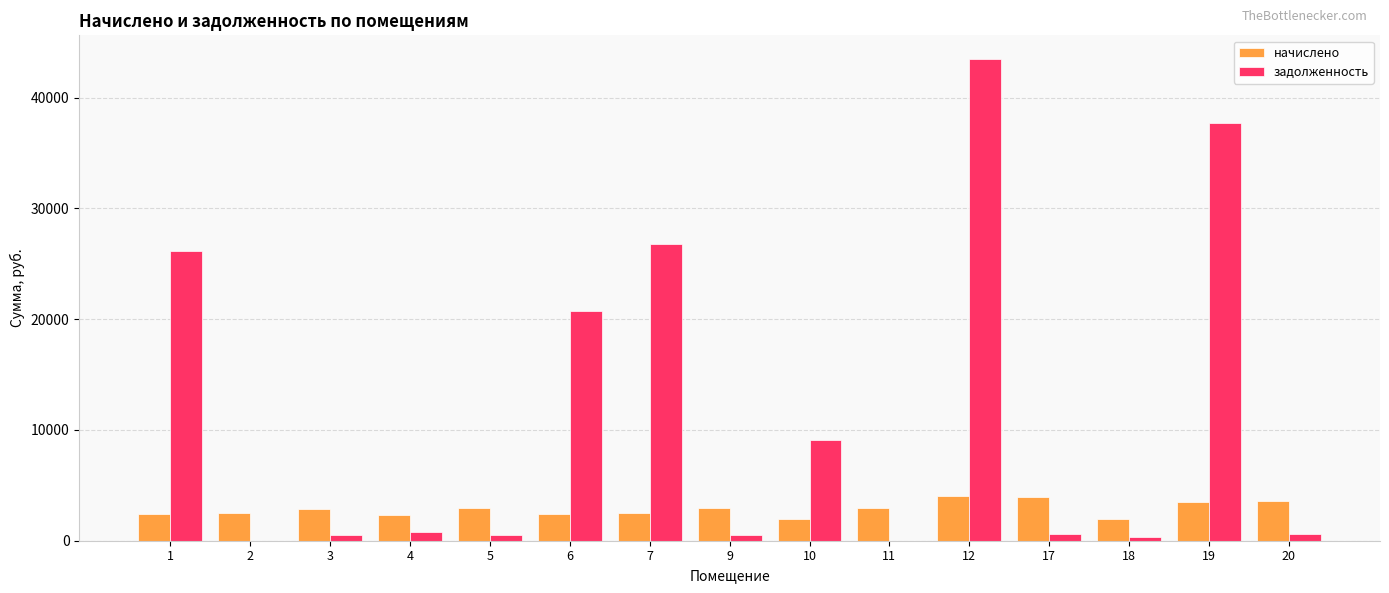

The задолженность series shows 329.9 at 18. True or false?

True